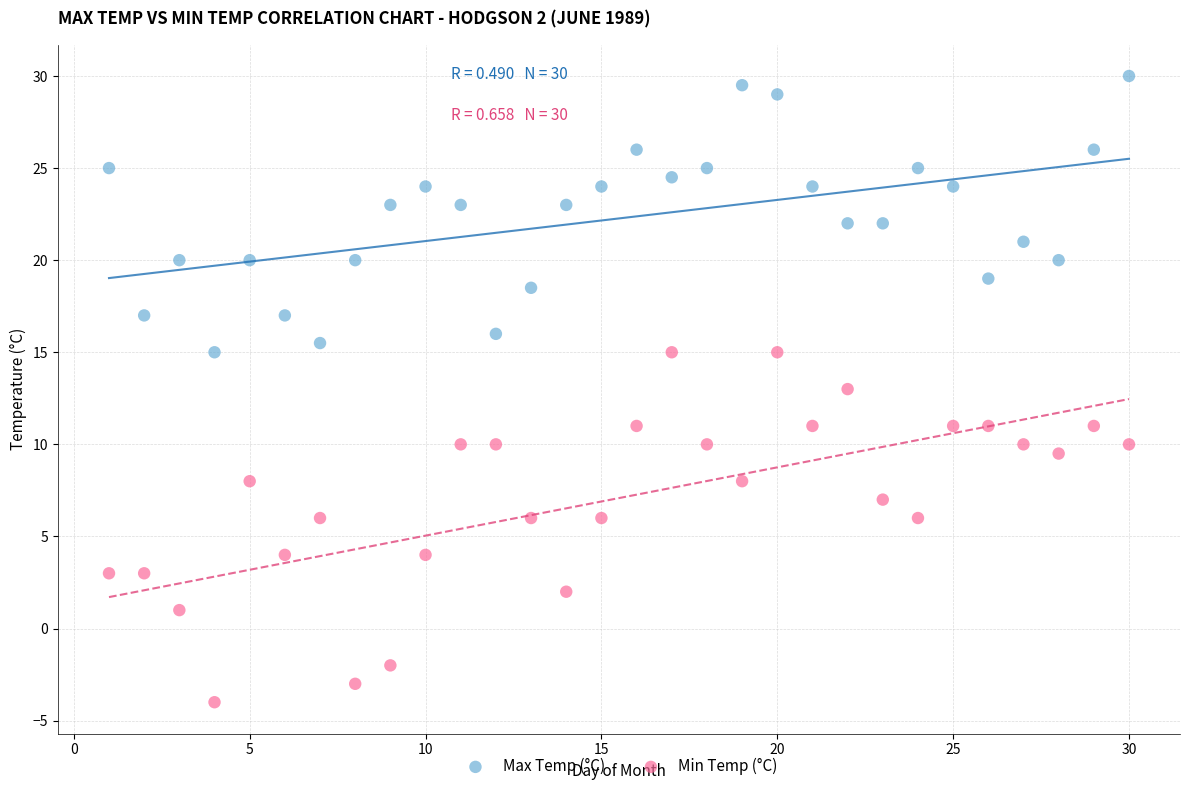

What are all the series names shown in the legend?

Max Temp (°C), Min Temp (°C)